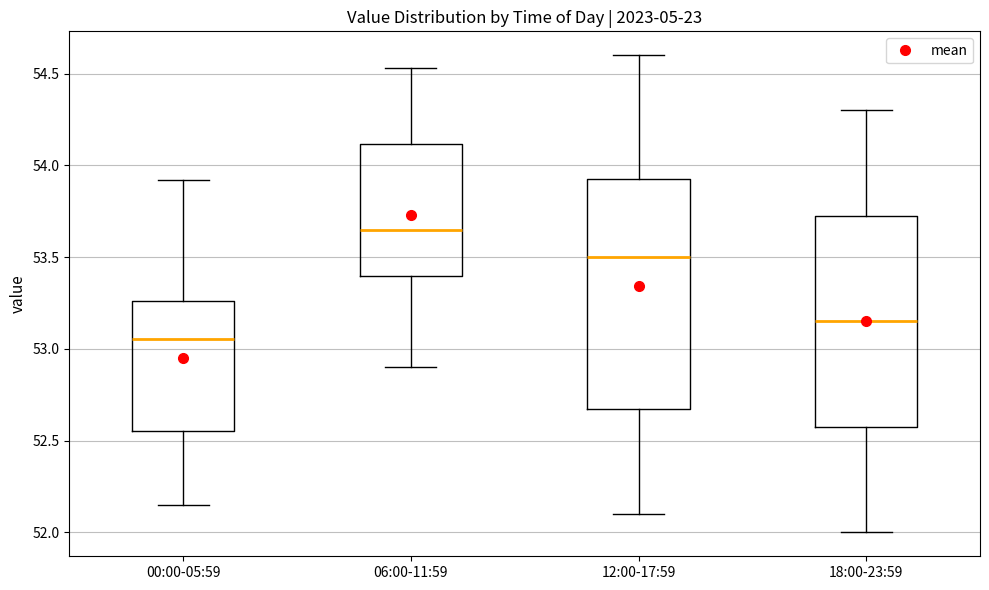

Reading left to right, transcribe this box plot: for each box, give where its median line is, the range the box spans, and where its two whiskers end, as read against the y-axis. The values are not printed on the chart, so give them approximately, as read against the axis.

00:00-05:59: median 53.05, box 52.55 to 53.25, whiskers 52.15 to 53.90
06:00-11:59: median 53.65, box 53.40 to 54.10, whiskers 52.90 to 54.55
12:00-17:59: median 53.50, box 52.70 to 53.95, whiskers 52.10 to 54.60
18:00-23:59: median 53.15, box 52.60 to 53.75, whiskers 52.00 to 54.30